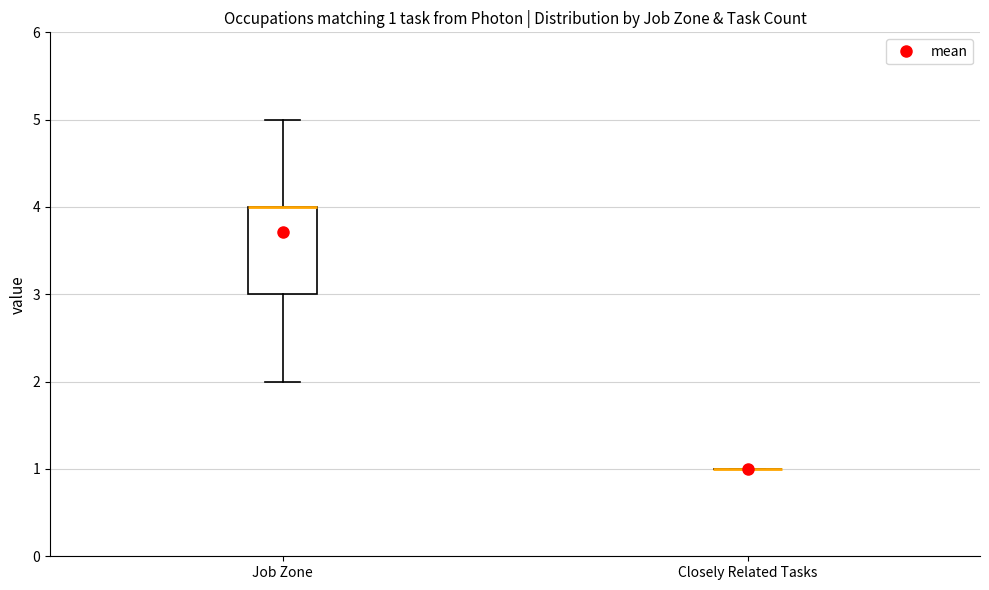

Comparing the boxes themselves (not the whiskers), which one is the tallest?

Job Zone